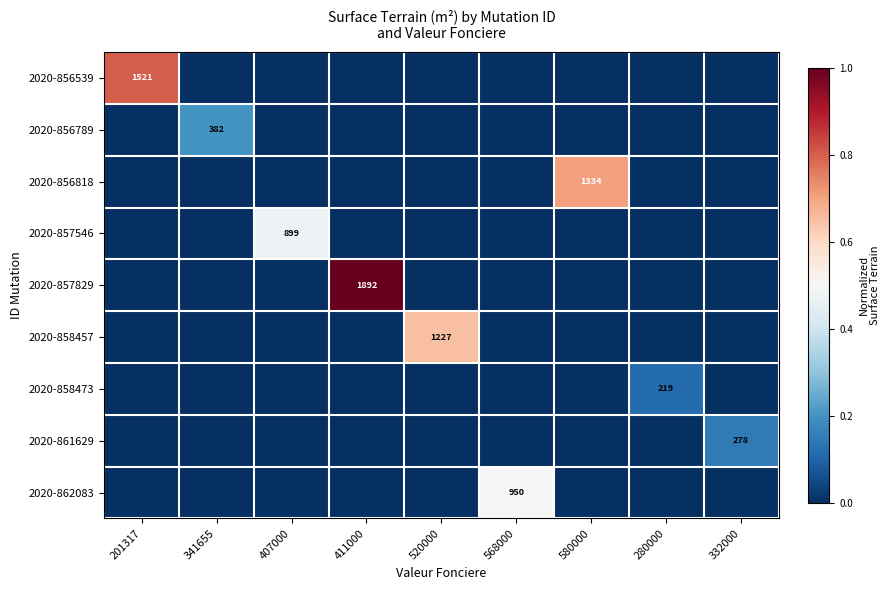

At which label does 2020-856818 reach its minimum?

201317